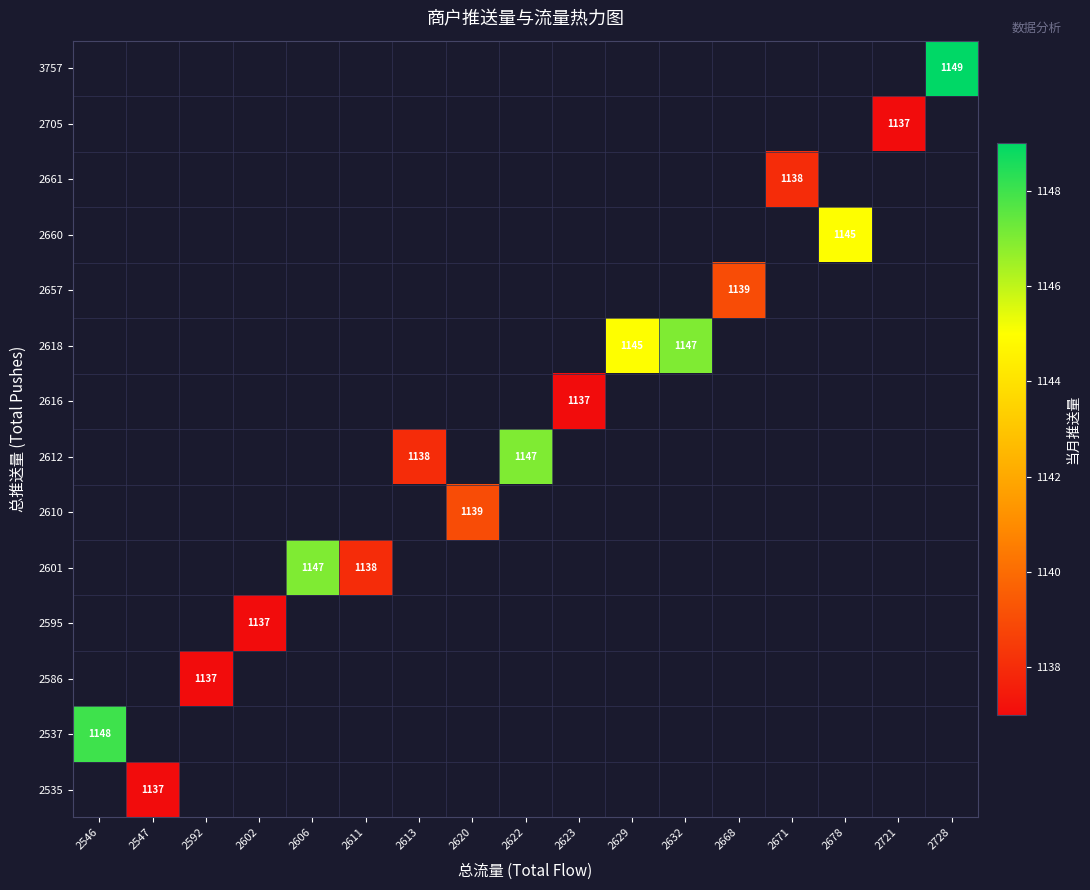

The 2612 series shows 1138 at 2613. True or false?

True